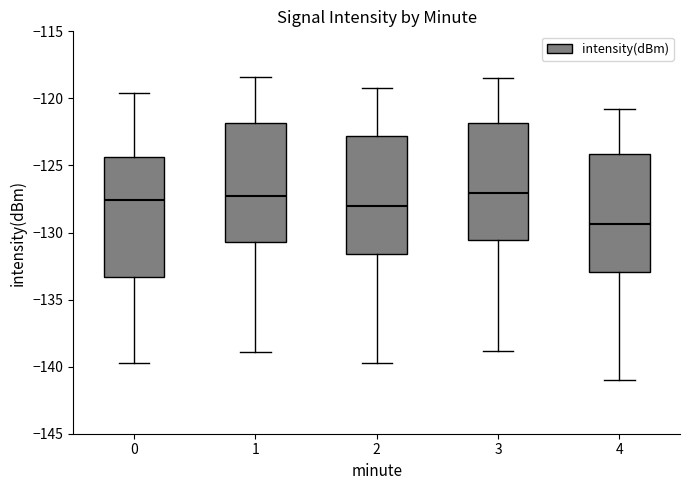

Reading left to right, transcribe this box plot: for each box, give where its median line is, the range the box spans, and where its two whiskers end, as read against the y-axis. The values are not printed on the chart, so give them approximately, as read against the axis.

0: median -127.5, box -133.5 to -124.5, whiskers -139.5 to -119.5
1: median -127.5, box -130.5 to -122.0, whiskers -139.0 to -118.5
2: median -128.0, box -131.5 to -123.0, whiskers -139.5 to -119.0
3: median -127.0, box -130.5 to -122.0, whiskers -139.0 to -118.5
4: median -129.5, box -133.0 to -124.0, whiskers -141.0 to -121.0